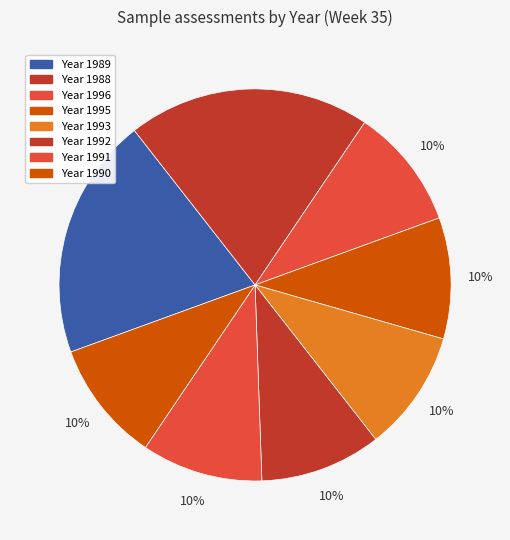

How many segments does this pie chart have?

8